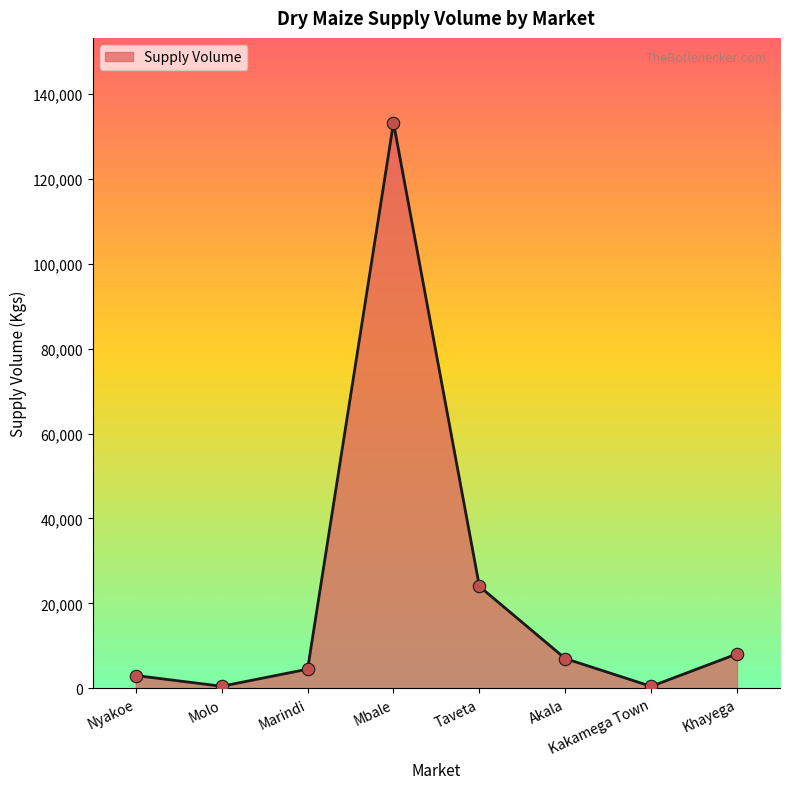

Approximately how many times larger is the value at Nyakoe compared to Khayega?

0.4